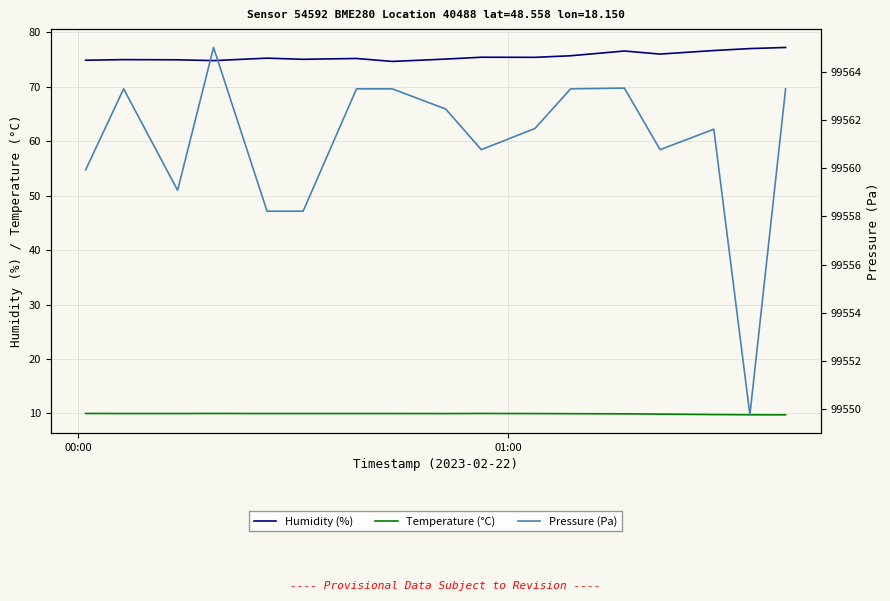

What is the minimum value for Temperature (°C)?

9.8